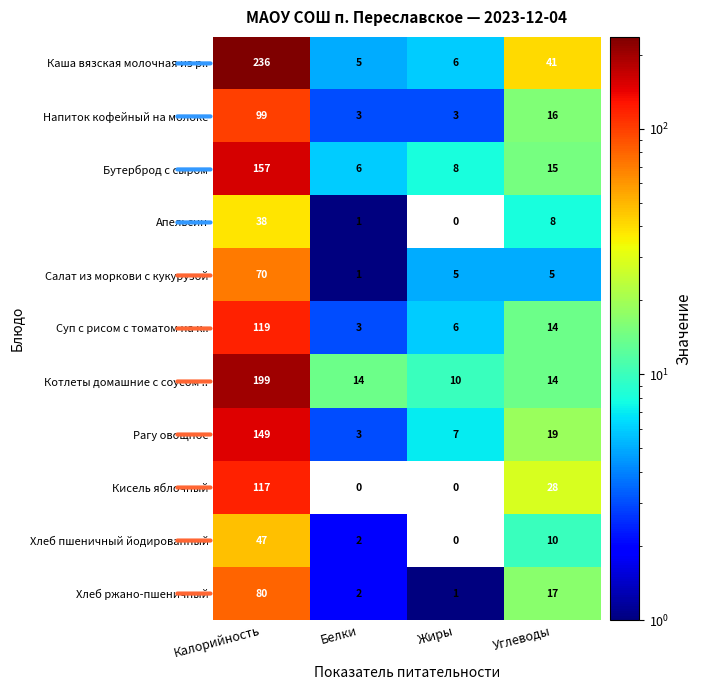

At which category is the sum across all series the highest?

Калорийность